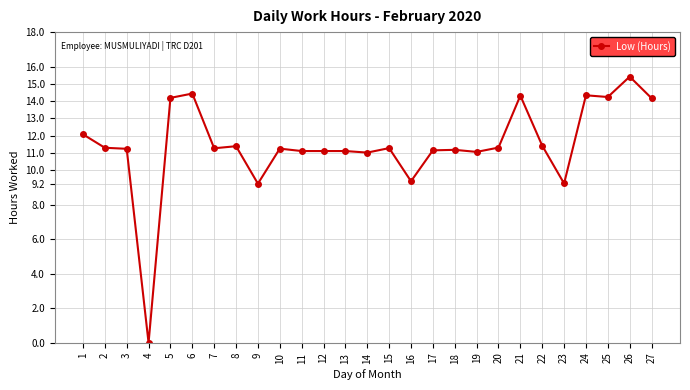

Is this an area chart (filled region under the line)?

No